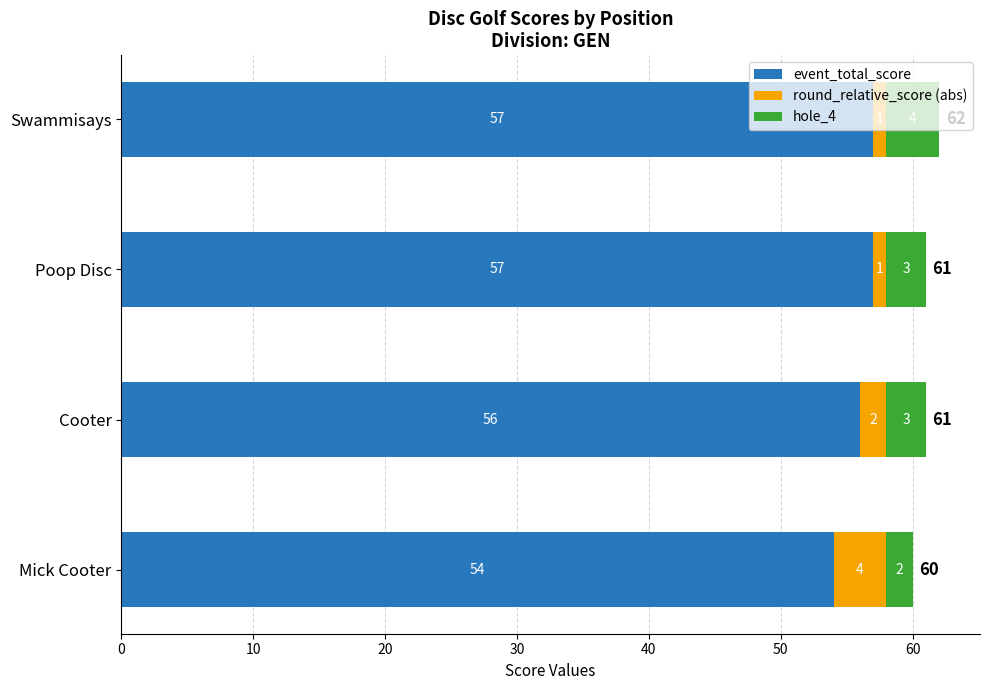

Count the number of data series in this chart.

3